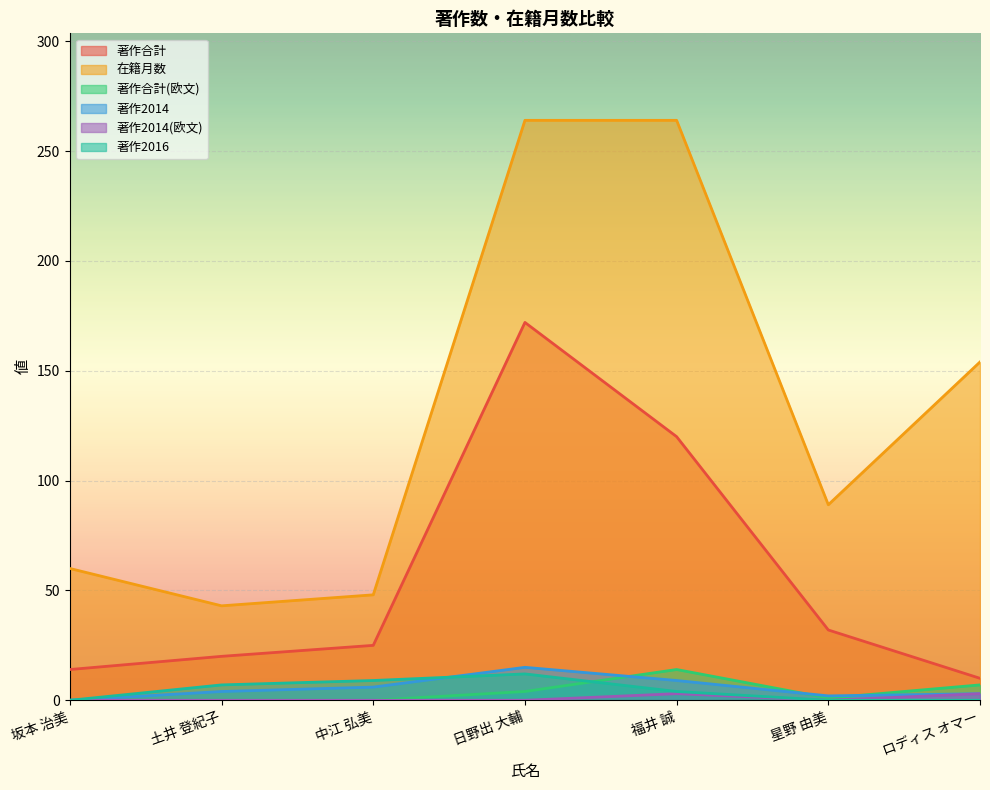

Reading left to right, what are all the values shown in this chart?

著作合計: 14	20	25	172	120	32	10
在籍月数: 60	43	48	264	264	89	154
著作合計(欧文): 0	0	0	4	14	1	7
著作2014: 0	4	6	15	9	2	3
著作2014(欧文): 0	0	0	0	3	0	3
著作2016: 0	7	9	12	4	0	0